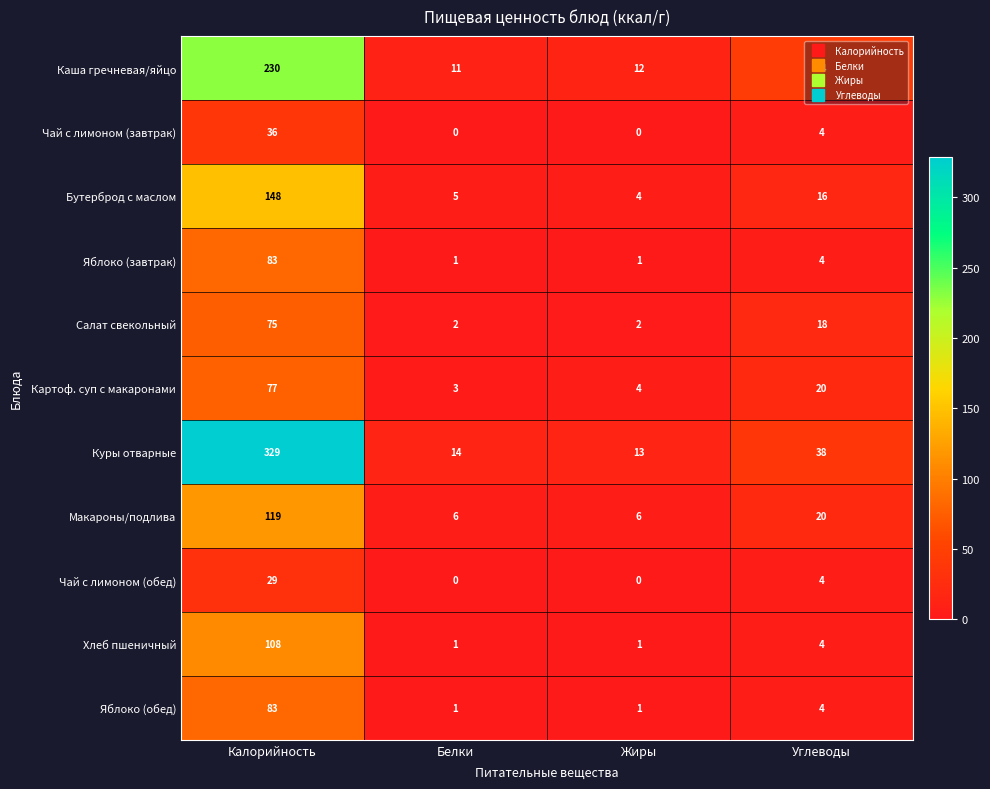

At which label does Картоф. суп с макаронами first exceed 20?

Калорийность